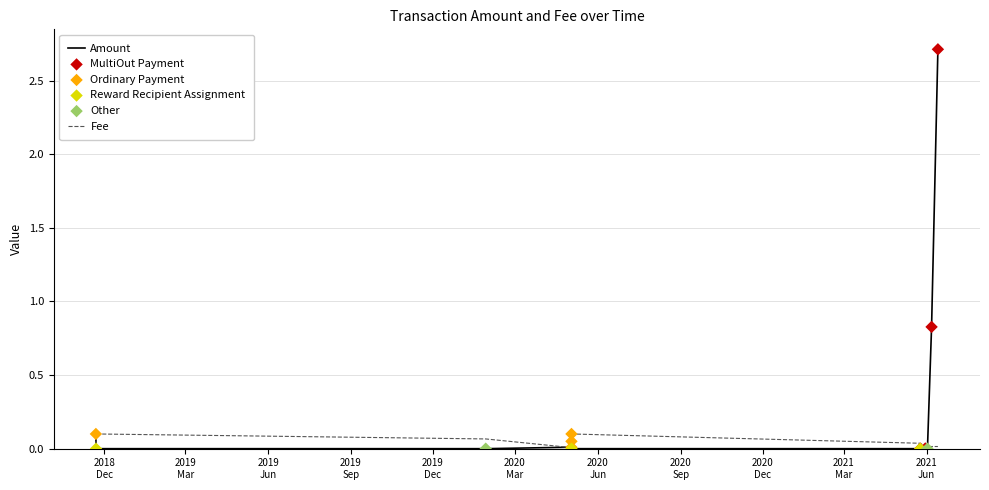

List the series in order of their peak value, highest first.

Amount, Fee